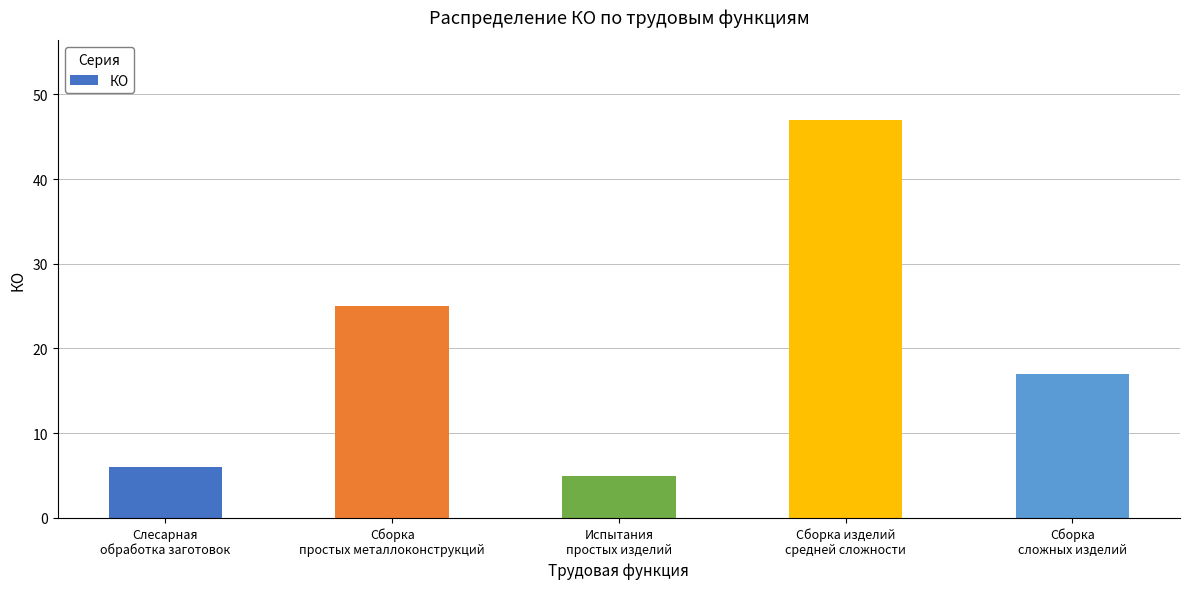

List the labels in order of value, largest first.

Сборка изделий
средней сложности, Сборка
простых металлоконструкций, Сборка
сложных изделий, Слесарная
обработка заготовок, Испытания
простых изделий